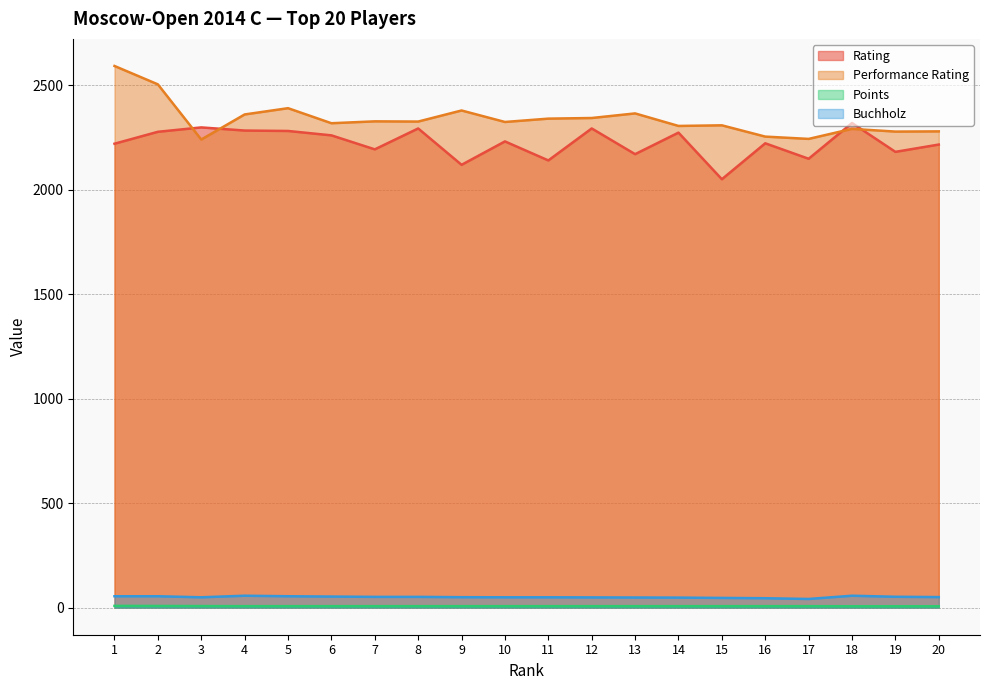

Which series has the largest total across all categories?

Performance Rating